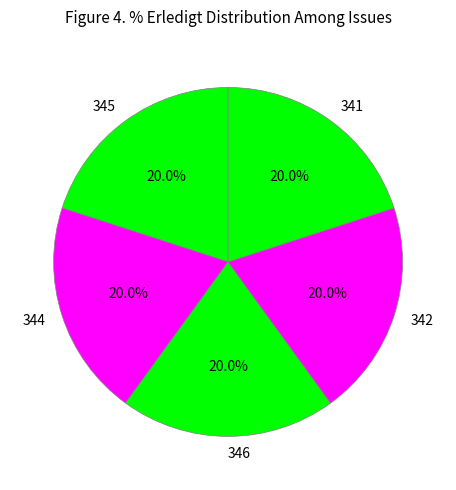

Is there a majority slice in this chart?

No